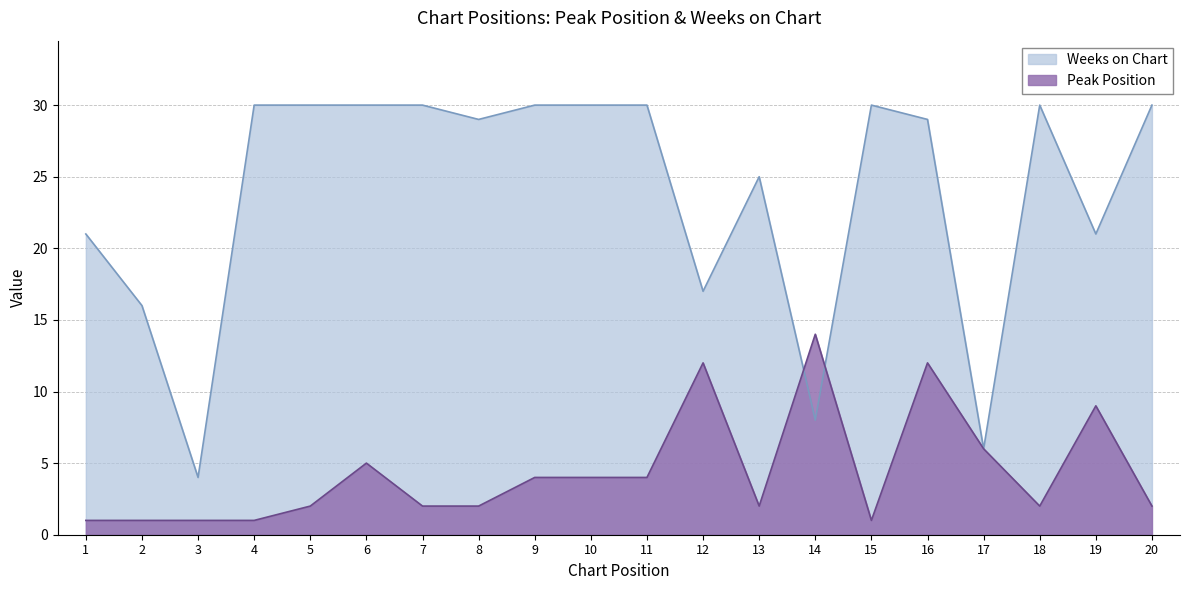

The value of Weeks on Chart at 10 is 41. True or false?

False